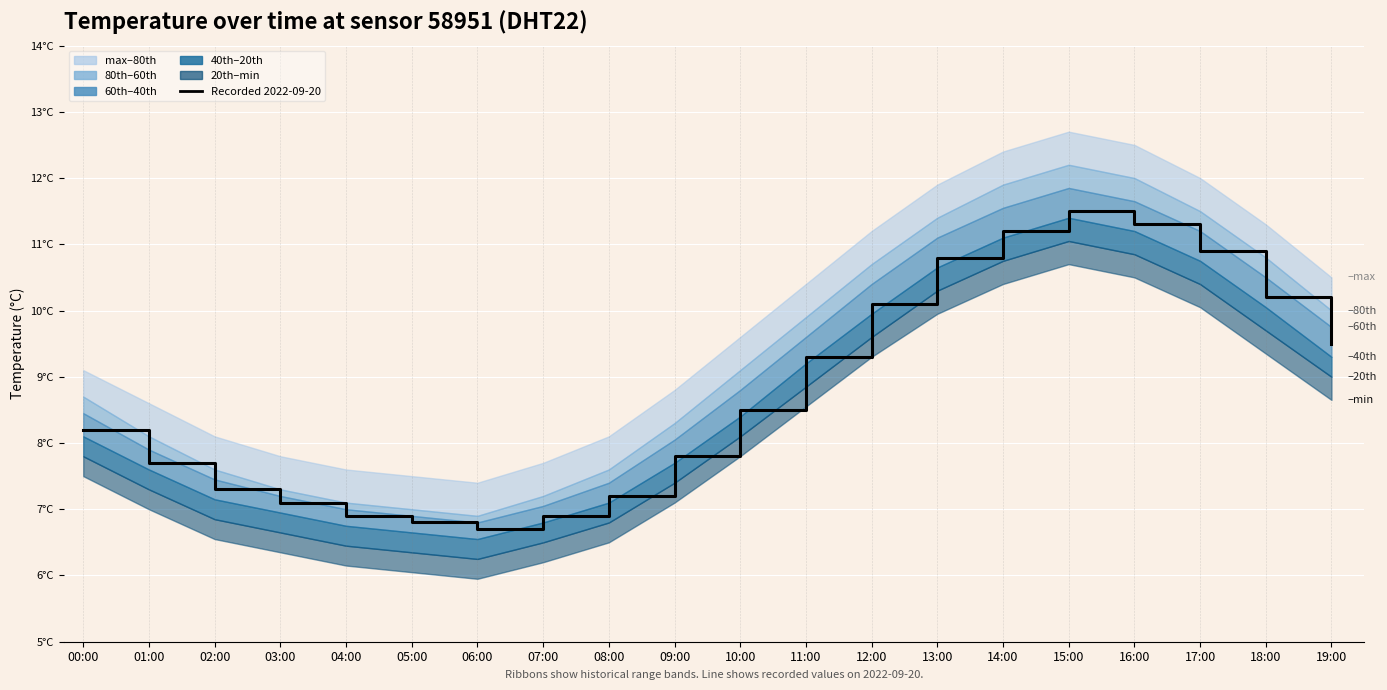

Reading right to left, transcribe all the data shown in this chart.

19:00=9.5	18:00=10.2	17:00=10.9	16:00=11.3	15:00=11.5	14:00=11.2	13:00=10.8	12:00=10.1	11:00=9.3	10:00=8.5	09:00=7.8	08:00=7.2	07:00=6.9	06:00=6.7	05:00=6.8	04:00=6.9	03:00=7.1	02:00=7.3	01:00=7.7	00:00=8.2